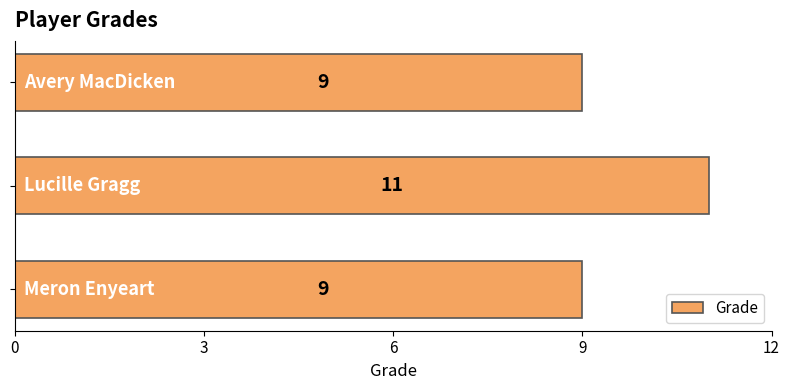

What is the minimum value shown in the chart?

9